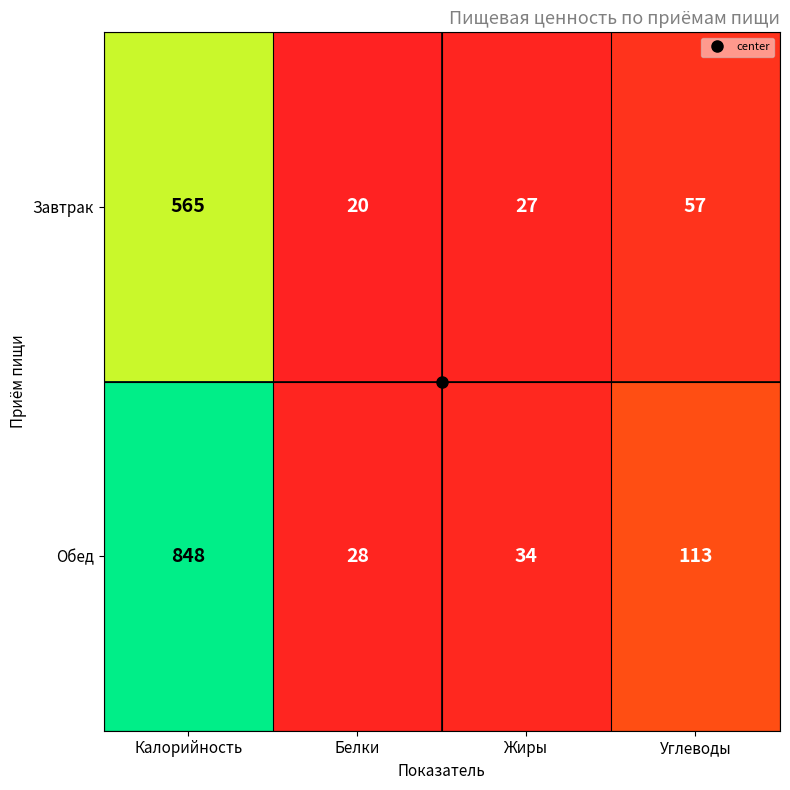

What is the difference between the maximum and minimum values in the Завтрак series?

545